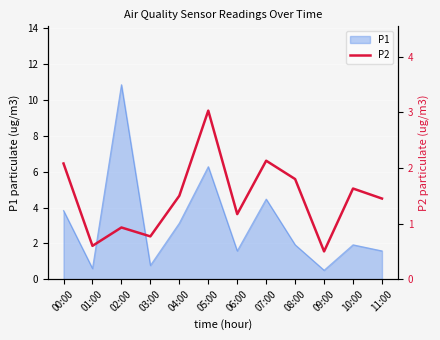

What position from the left is 09:00?

10